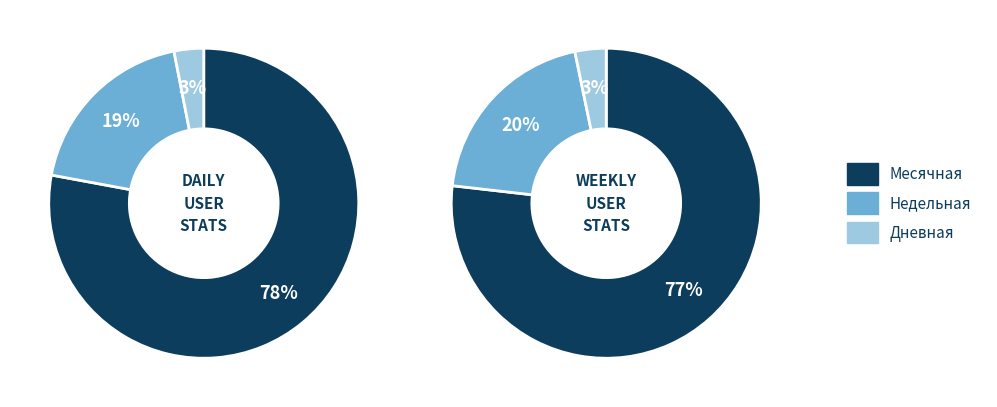

The 2024-06-09 slice represents 1% of the pie. True or false?

False